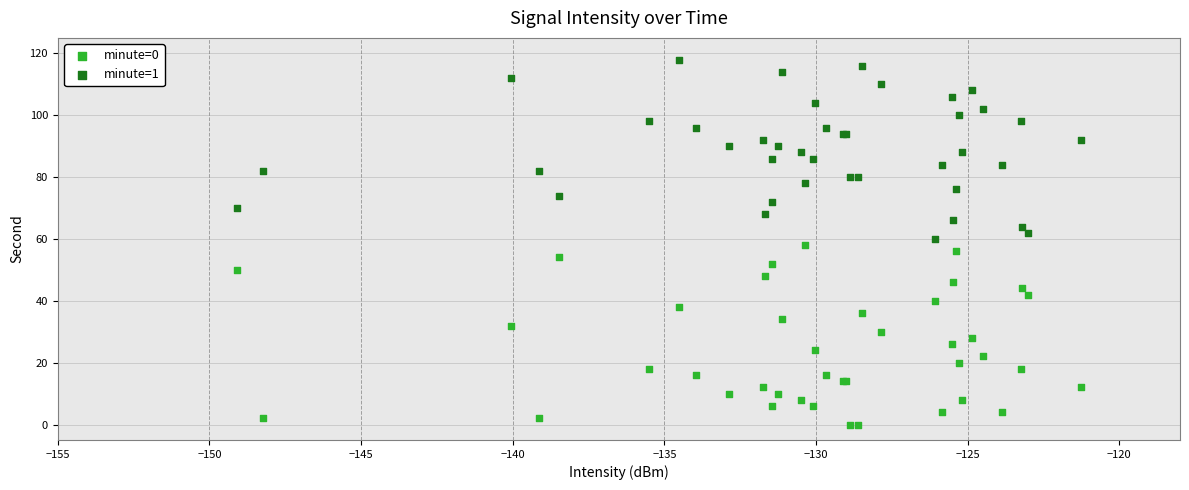

Which series reaches the minimum Y coordinate?

minute=0